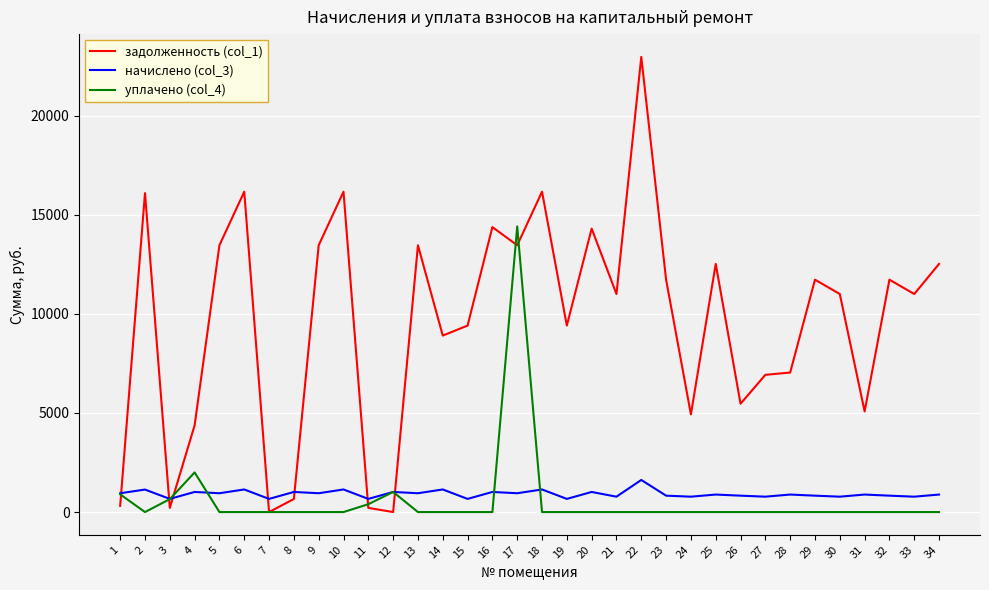

Read the задолженность (col_1) value at 28.

7037.9